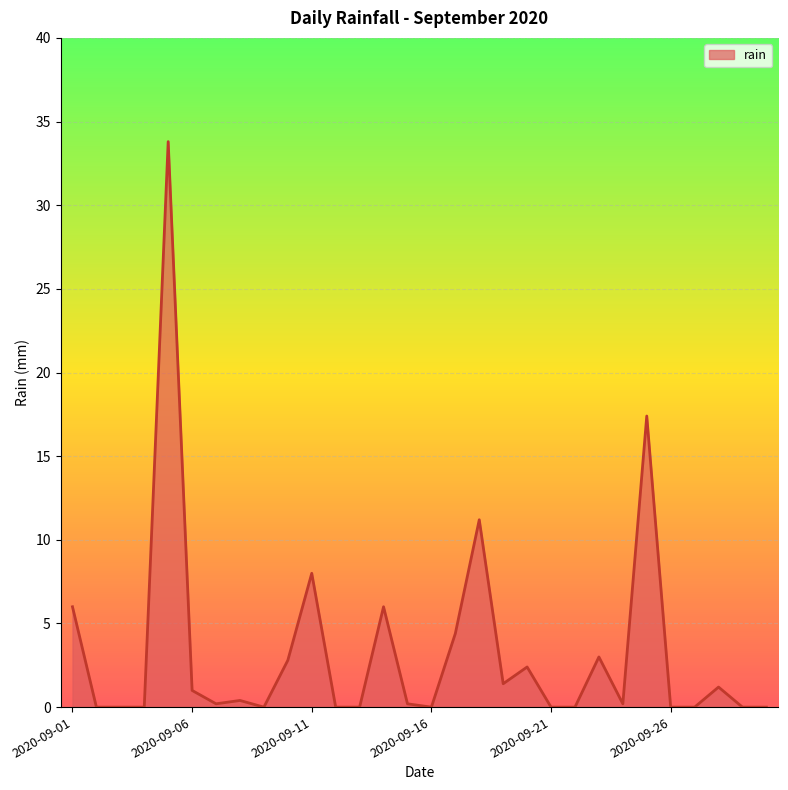

How many interior local peaks (higher than both neighbors) does the data have?

9